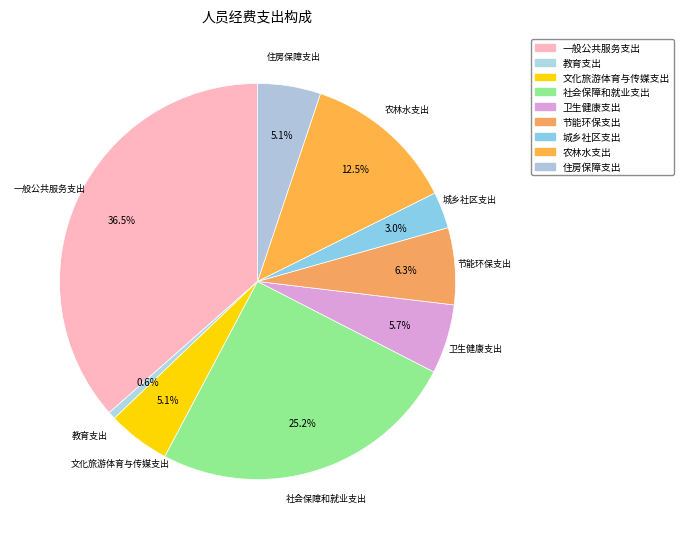

To the nearest percent, what is the difference between the largest and smallest slice percentages?

36%